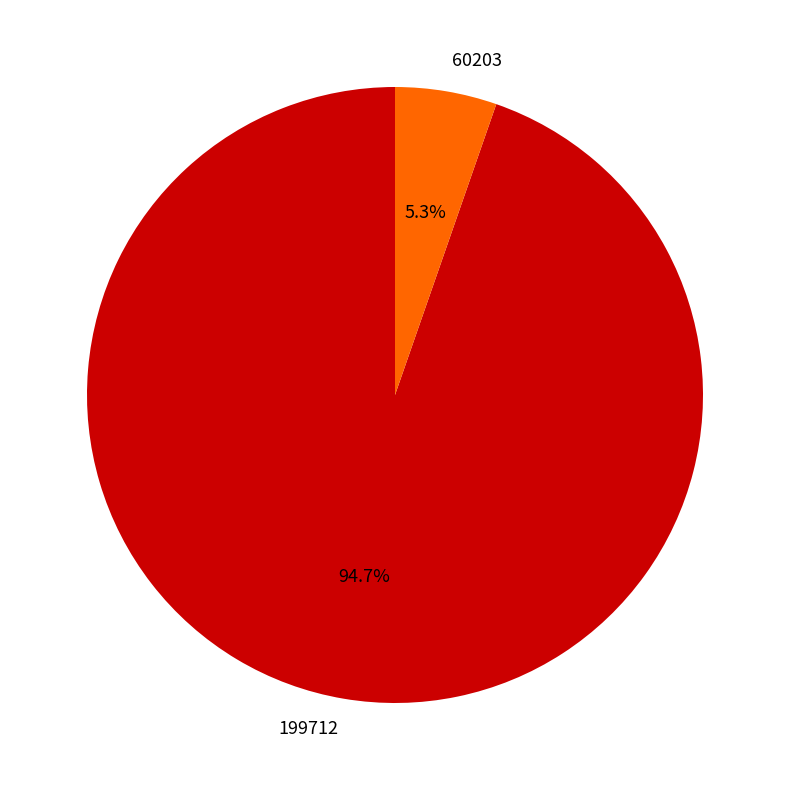

What percentage do 60203 and 199712 together represent?

100.0%